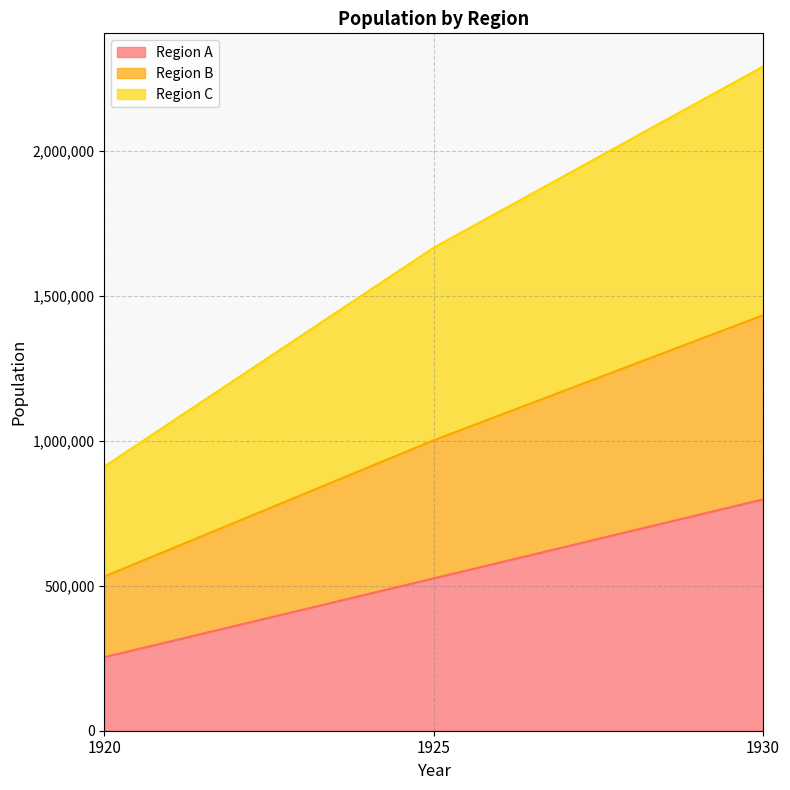

What is the highest value of the Region A series?

798518